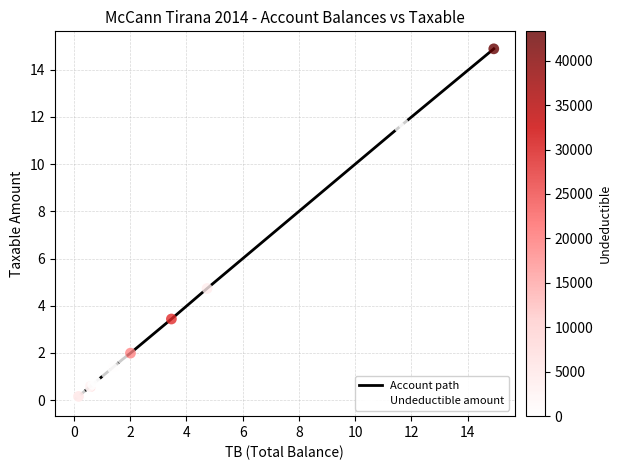

What is the difference between the maximum and minimum values?

14.8